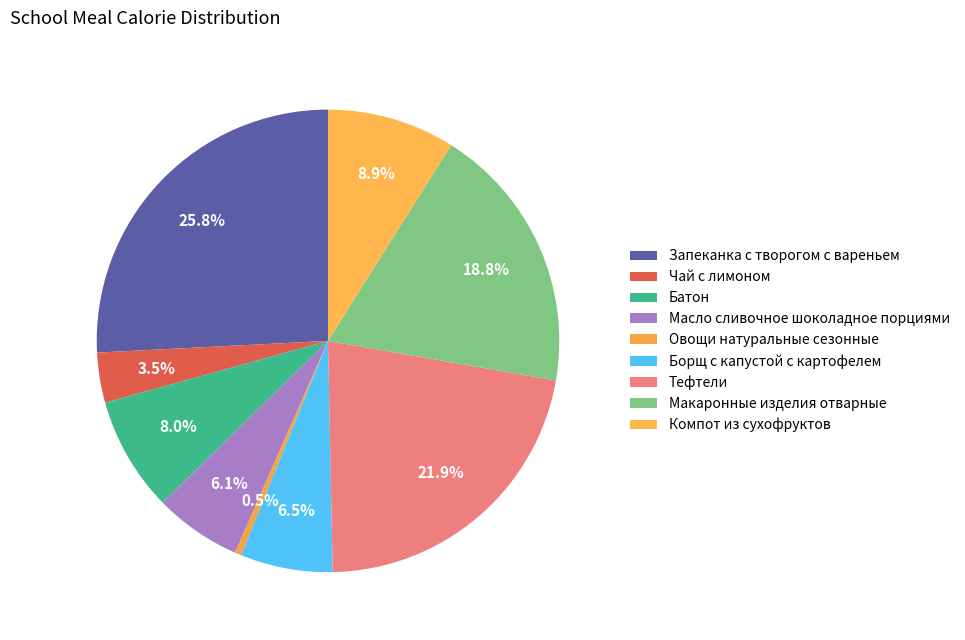

How many segments does this pie chart have?

9